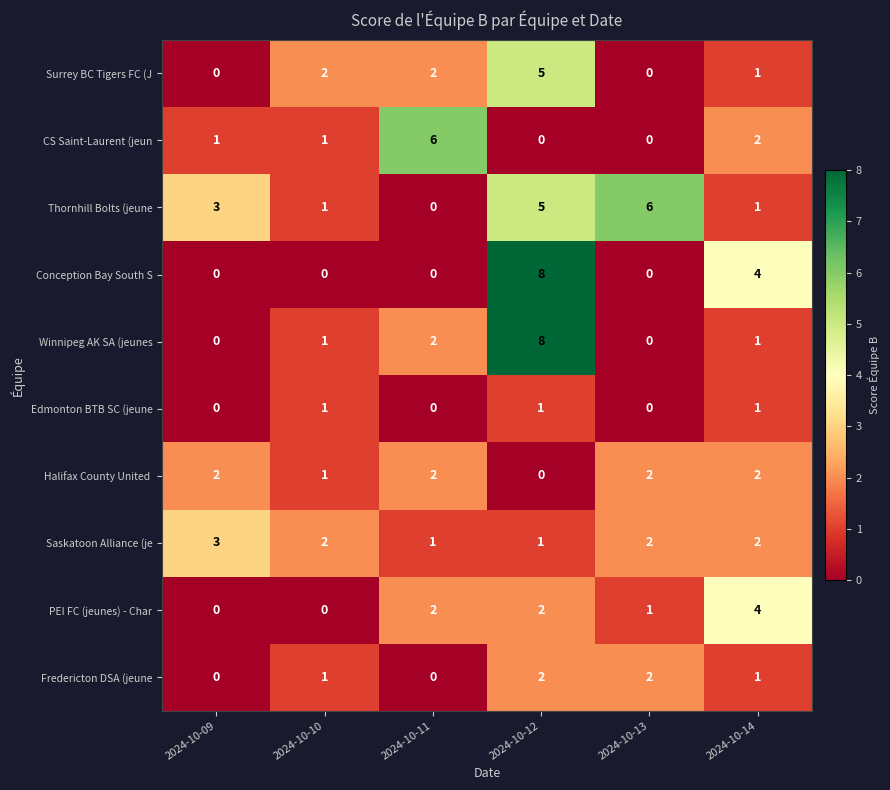

Which series changed the most between 2024-10-10 and 2024-10-13?

Thornhill Bolts (jeune